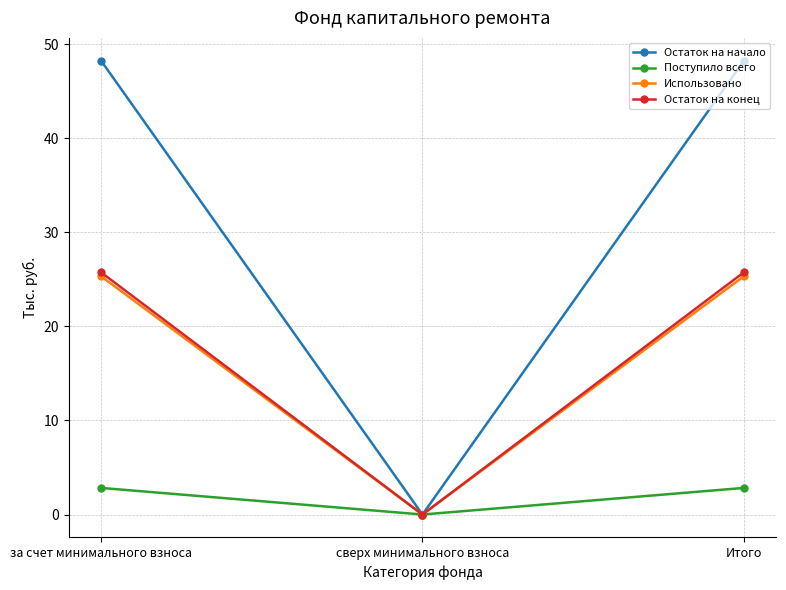

Reading right to left, list all the values displayed in this chart.

Остаток на начало: Итого=48.3	сверх минимального взноса=0.0	за счет минимального взноса=48.3
Поступило всего: Итого=2.8	сверх минимального взноса=0.0	за счет минимального взноса=2.8
Использовано: Итого=25.3	сверх минимального взноса=0.0	за счет минимального взноса=25.3
Остаток на конец: Итого=25.8	сверх минимального взноса=0.0	за счет минимального взноса=25.8